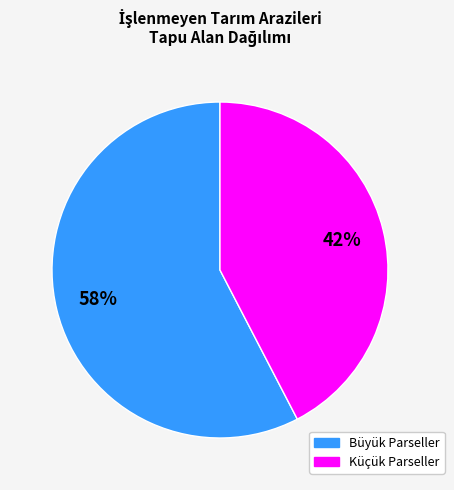

Does any single category account for the majority?

Yes